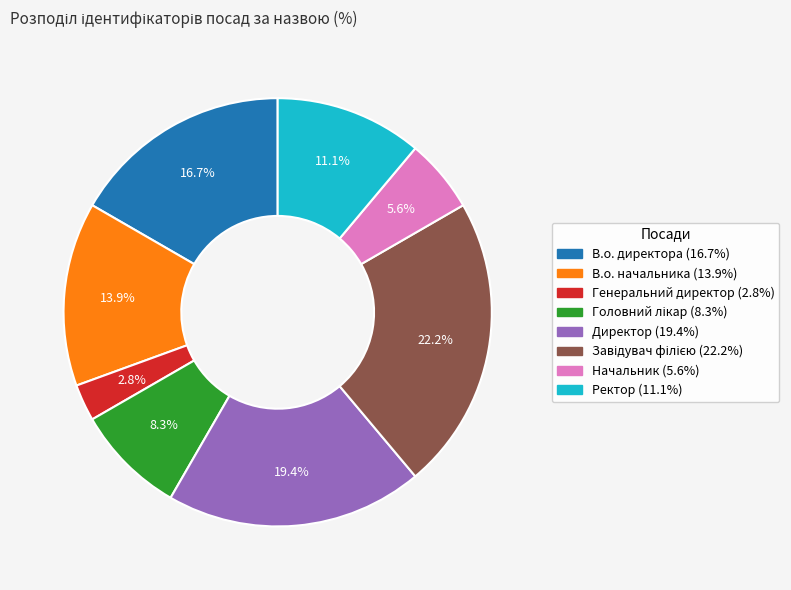

What percentage is NOT represented by Начальник?

94.4%